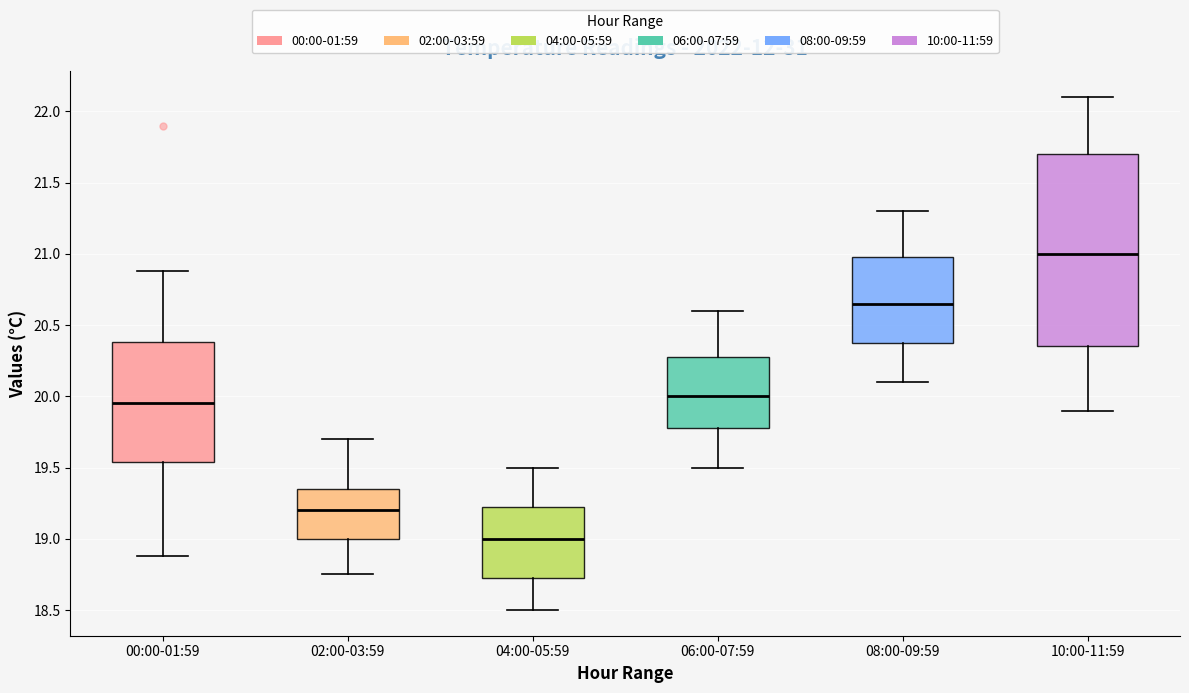

Reading left to right, transcribe this box plot: for each box, give where its median line is, the range the box spans, and where its two whiskers end, as read against the y-axis. The values are not printed on the chart, so give them approximately, as read against the axis.

00:00-01:59: median 19.95, box 19.55 to 20.40, whiskers 18.90 to 20.90
02:00-03:59: median 19.20, box 19.00 to 19.35, whiskers 18.75 to 19.70
04:00-05:59: median 19.00, box 18.75 to 19.25, whiskers 18.50 to 19.50
06:00-07:59: median 20.00, box 19.80 to 20.30, whiskers 19.50 to 20.60
08:00-09:59: median 20.65, box 20.40 to 21.00, whiskers 20.10 to 21.30
10:00-11:59: median 21.00, box 20.35 to 21.70, whiskers 19.90 to 22.10